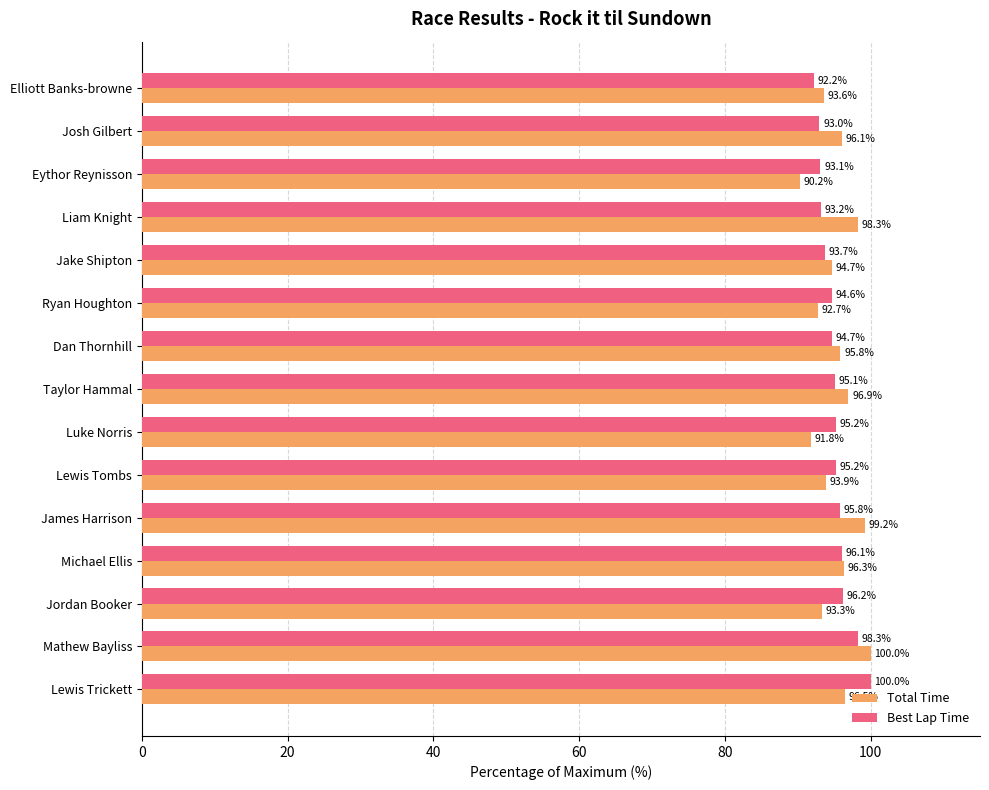

Which series has the largest total across all categories?

Total Time